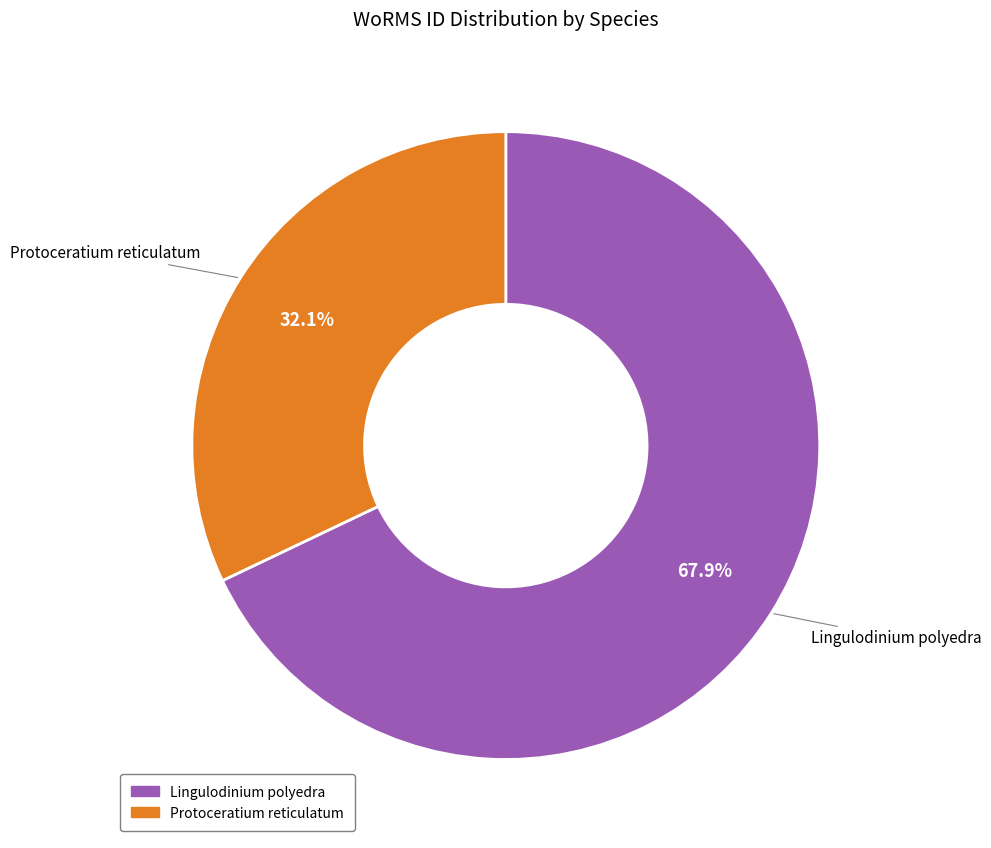

Do Protoceratium reticulatum and Lingulodinium polyedra together represent more than half of the pie?

Yes